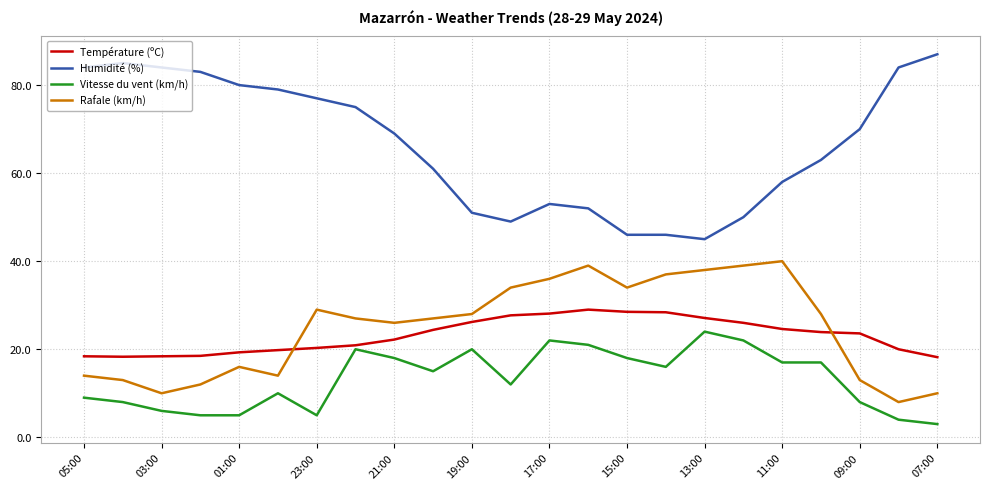

Rank the series by their maximum value, from highest to lowest.

Humidité (%), Rafale (km/h), Température (ºC), Vitesse du vent (km/h)